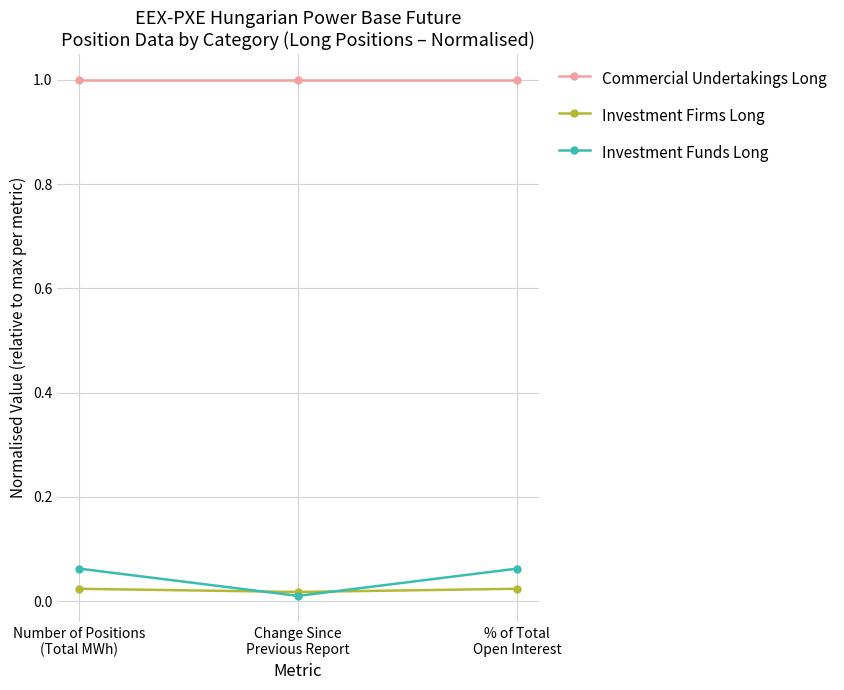

How many lines are shown in the chart?

3